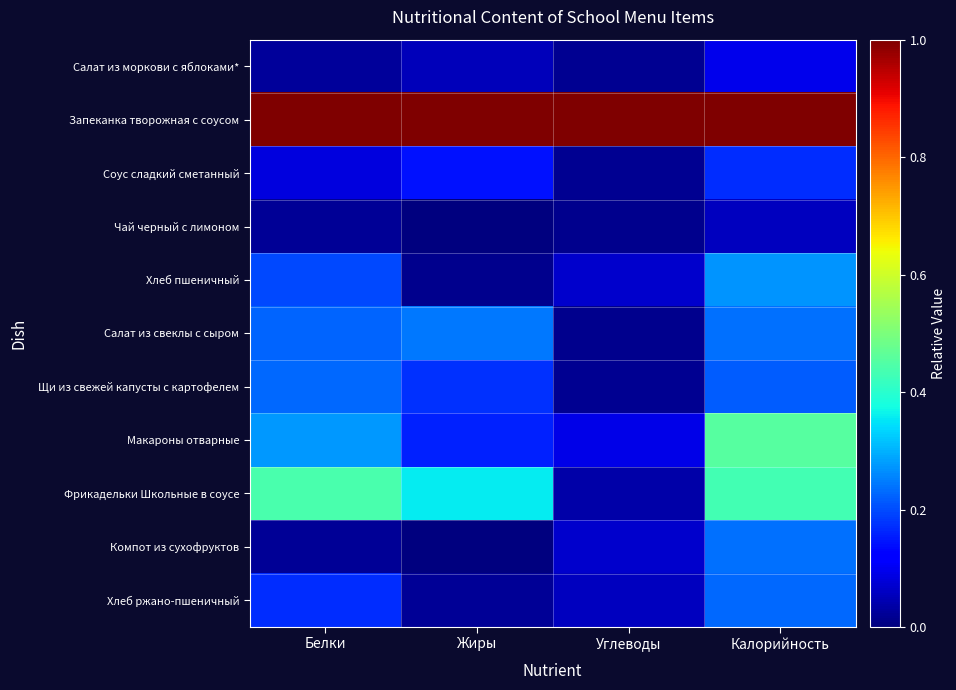

How many data points does each series have?

4